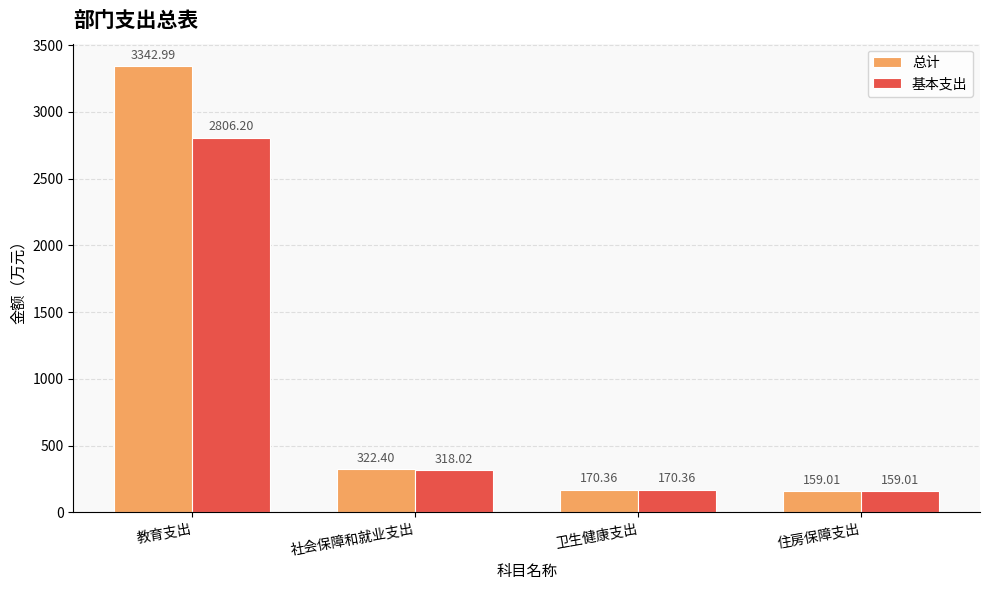

How many bars are there in each group?

2